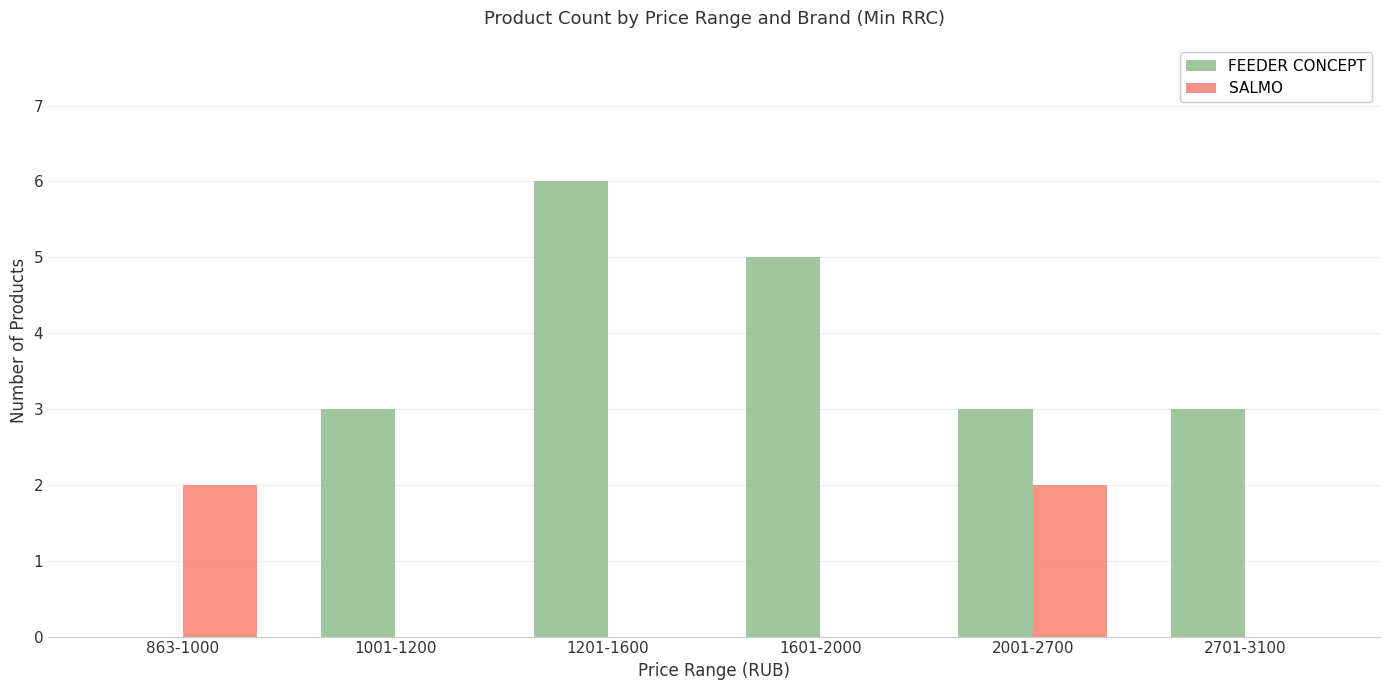

What is the greatest value displayed?

6